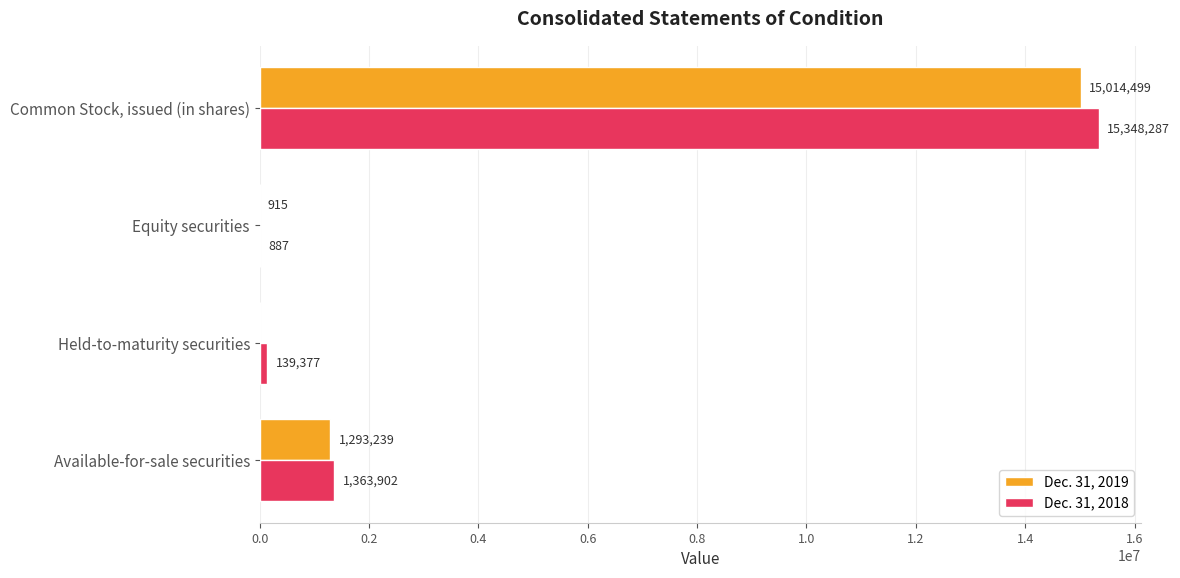

What is the total value across all series at Common Stock, issued (in shares)?

30362786